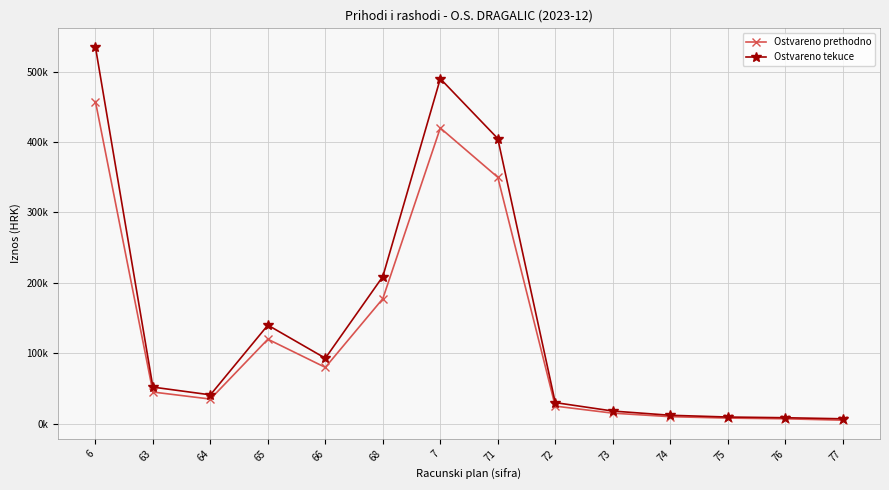

How many interior local peaks does the Ostvareno tekuce series have?

2